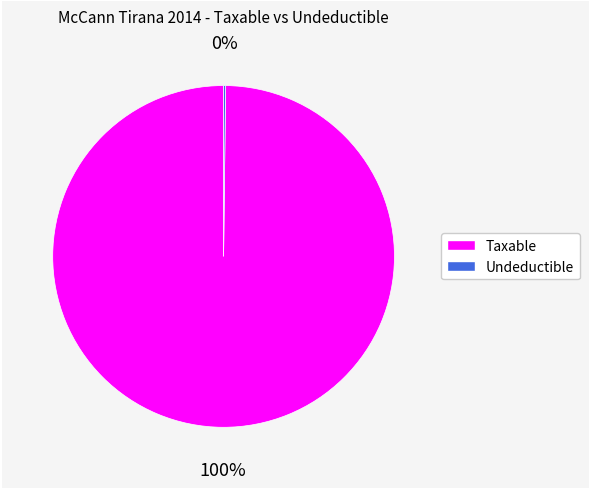

To the nearest percent, what is the average slice percentage?

50%